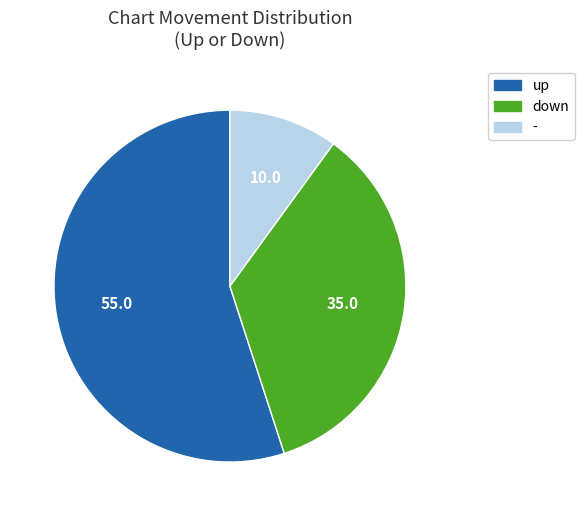

Count the number of slices in the pie.

3